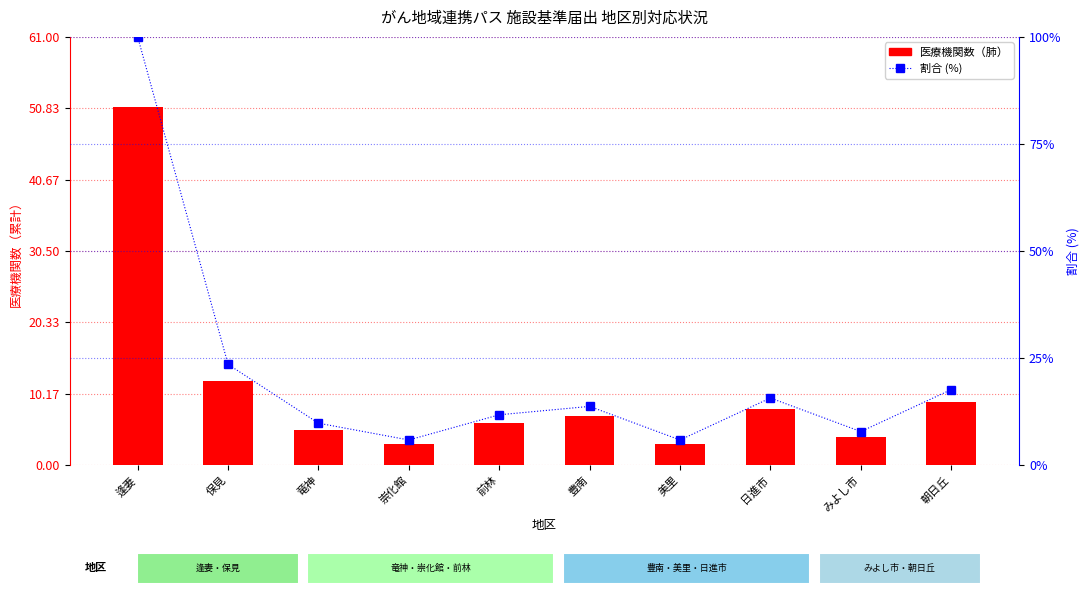

What is the approximate value of 割合 (%) at 竜神?

9.8